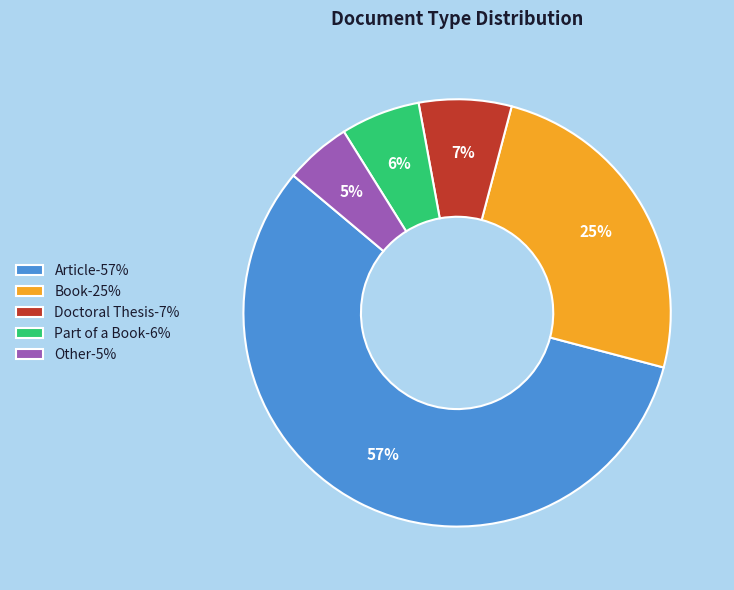

Combined, do Part of a Book-6% and Article-57% account for over 50%?

Yes